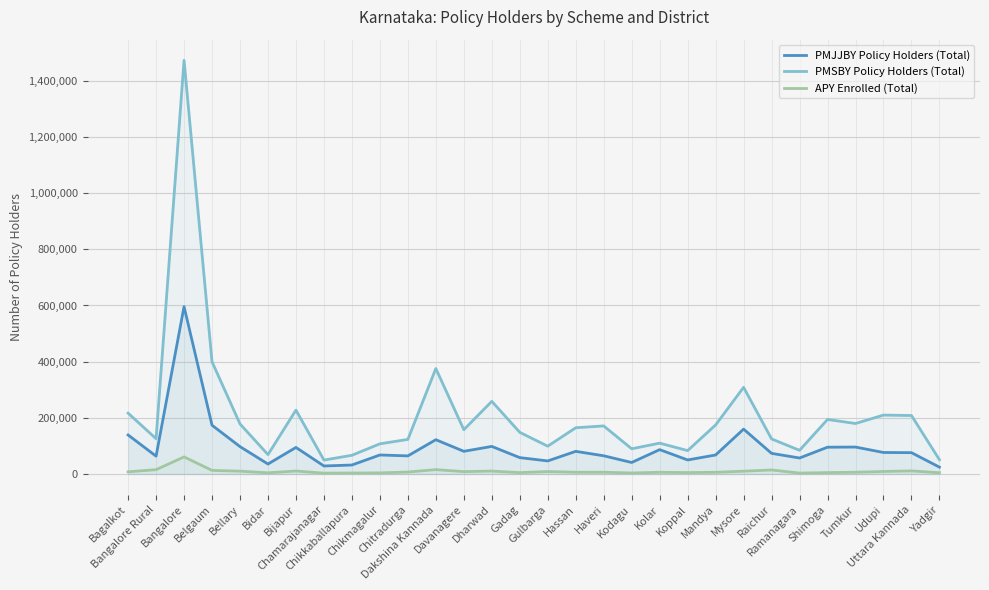

How many lines are shown in the chart?

3